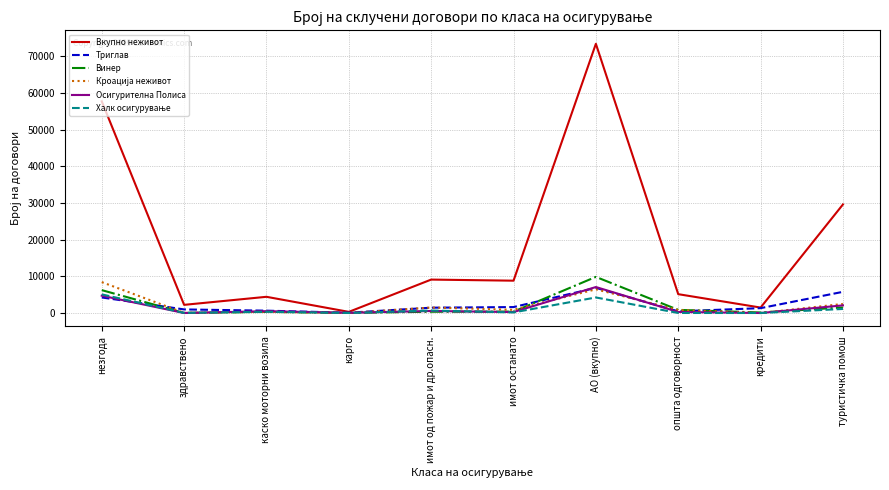

At which category is the sum across all series the highest?

АО (вкупно)